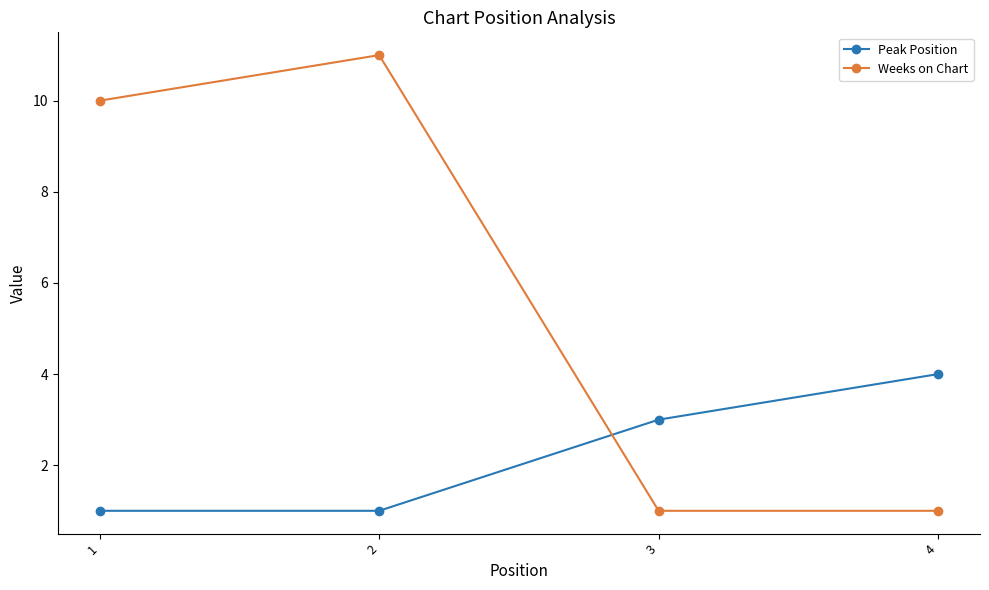

Is this an area chart (filled region under the line)?

No